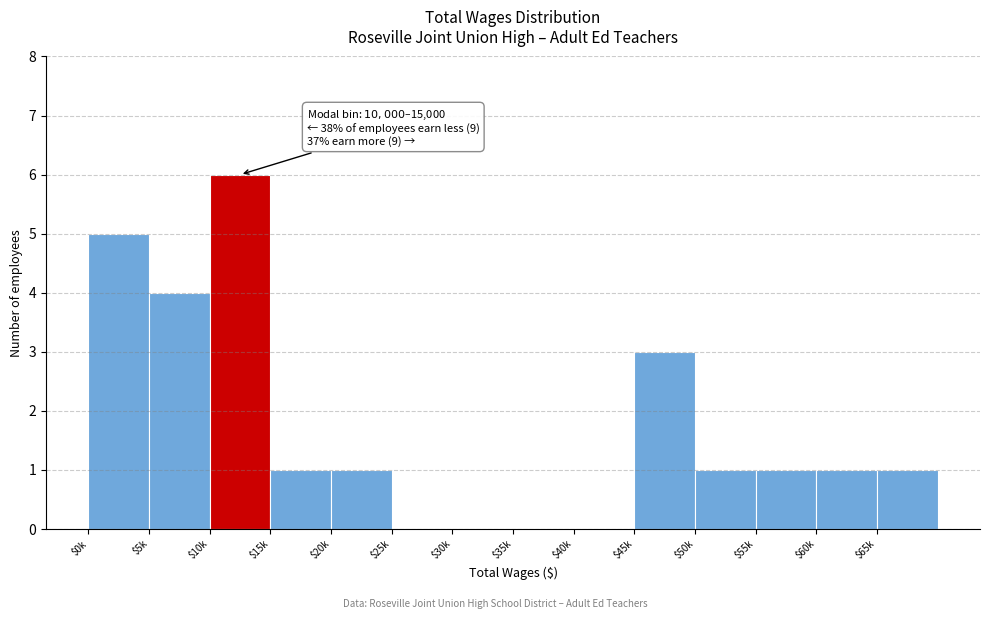

Read the value at $10k.

6